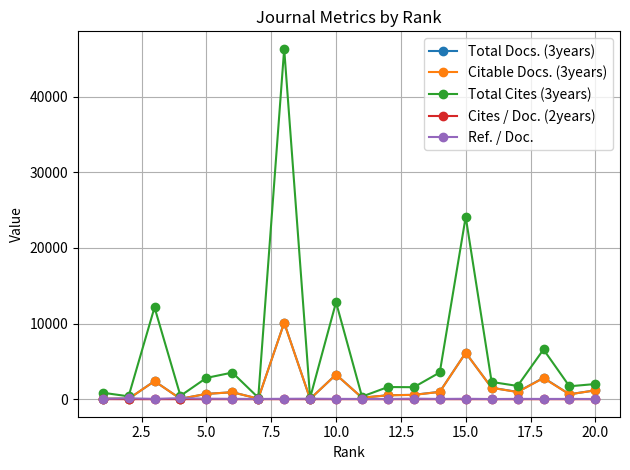

Which series has the largest total across all categories?

Total Cites (3years)